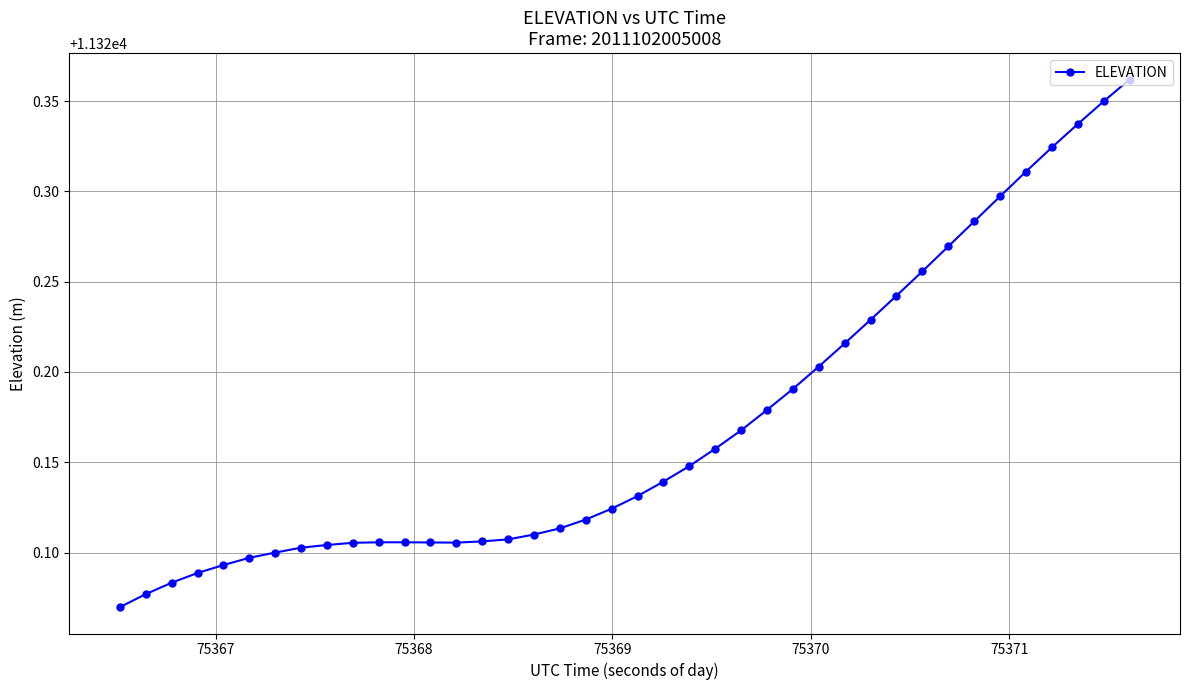

How many values are between 11320 and 11321?

40